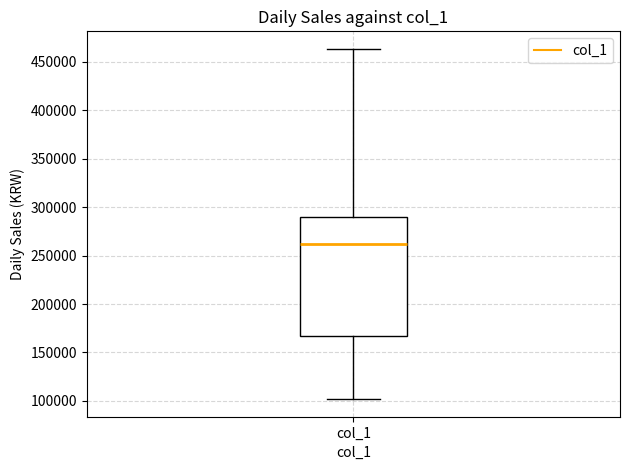

Read this box plot against the y-axis: the position of the median line, the range covered by the box, and the ends of both whiskers. The values are not printed on the chart, so give them approximately, as read against the axis.

median 260000, box 165000 to 290000, whiskers 100000 to 465000